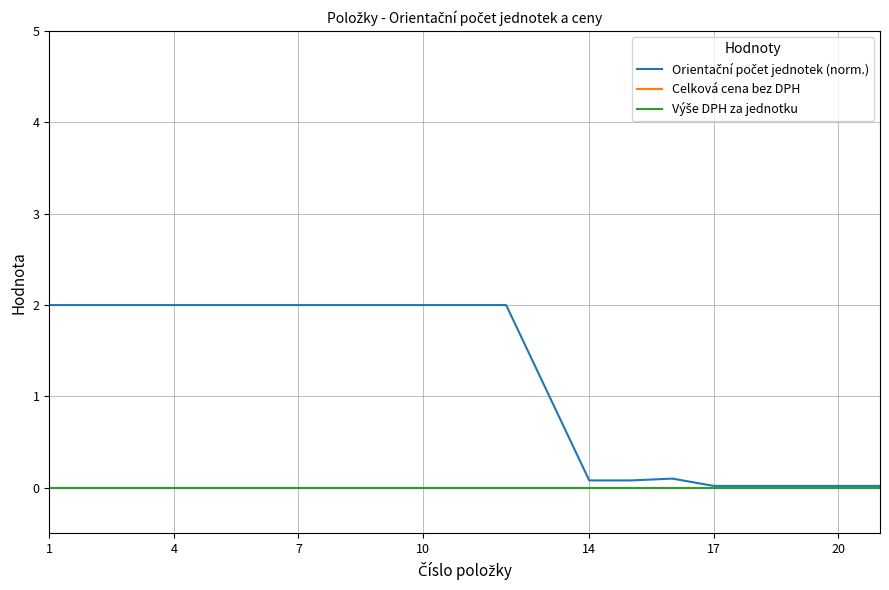

True or false: Celková cena bez DPH and Orientační počet jednotek (norm.) intersect in this chart.

False